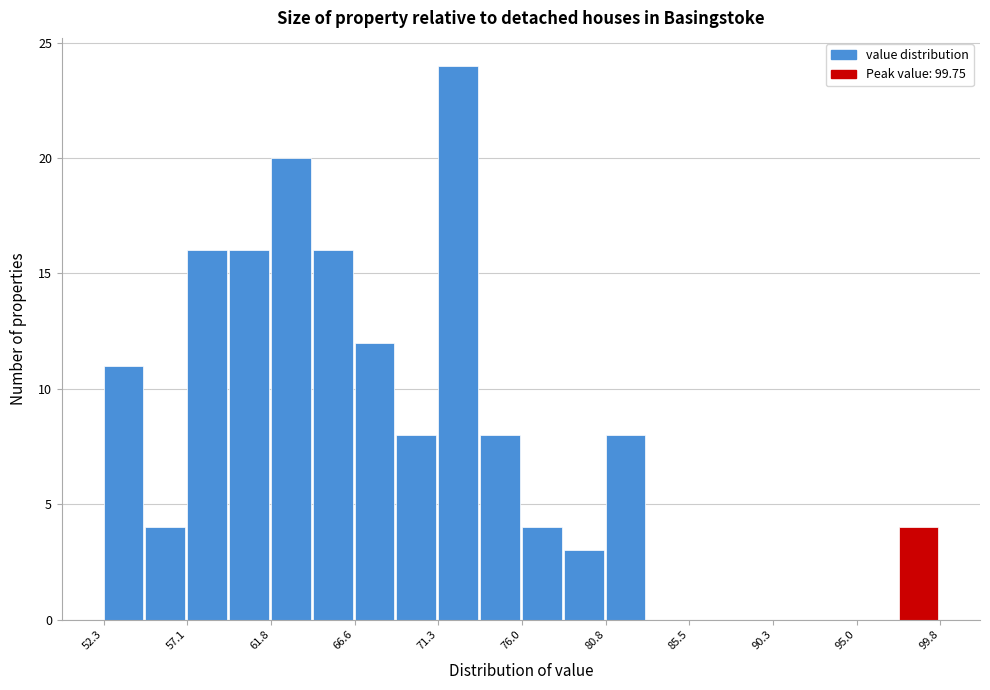

Reading left to right, transcribe this chart: for each bar, give the range it covers on the x-axis and its height. Neither the bar edges nor the heights are printed on the chart, so give them approximately, as read against the axes.

52.5 to 54.5: 11
54.5 to 57.0: 4
57.0 to 59.5: 16
59.5 to 62.0: 16
62.0 to 64.0: 20
64.0 to 66.5: 16
66.5 to 69.0: 12
69.0 to 71.5: 8
71.5 to 73.5: 24
73.5 to 76.0: 8
76.0 to 78.5: 4
78.5 to 81.0: 3
81.0 to 83.0: 8
83.0 to 85.5: 0
85.5 to 88.0: 0
88.0 to 90.5: 0
90.5 to 92.5: 0
92.5 to 95.0: 0
95.0 to 97.5: 0
97.5 to 100.0: 4